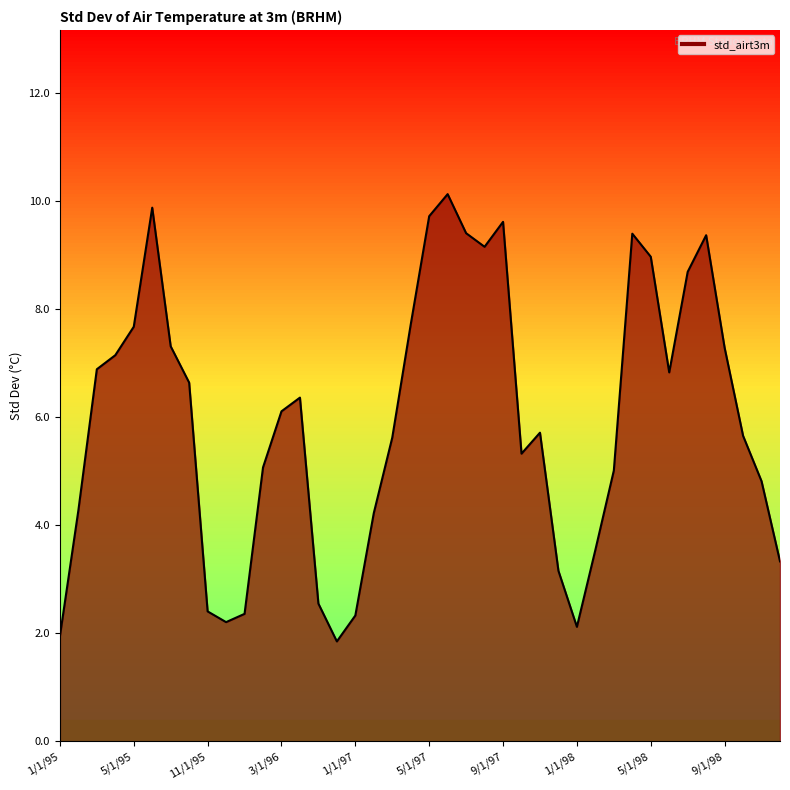

What is the smallest value displayed?

1.9